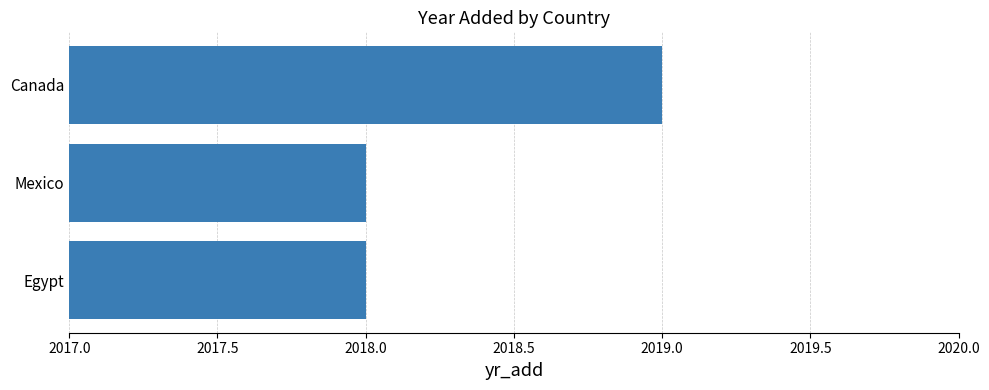

What is the sum of all values?

6055